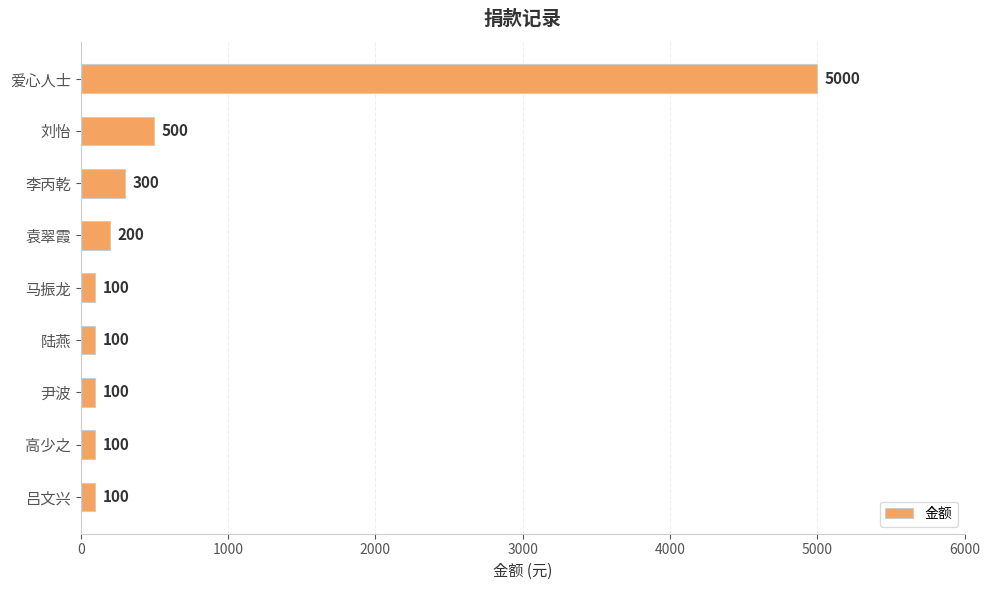

What is the change in value from 爱心人士 to 尹波?

-4900